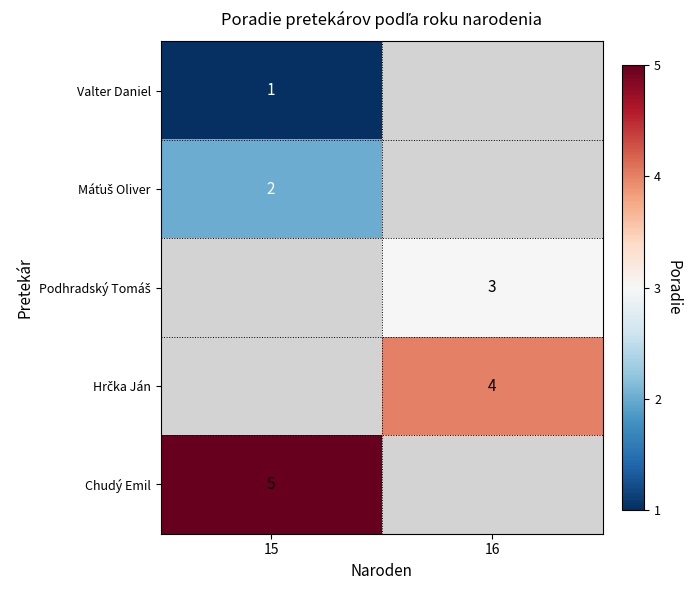

The value of Valter Daniel at 15 is 1. True or false?

True